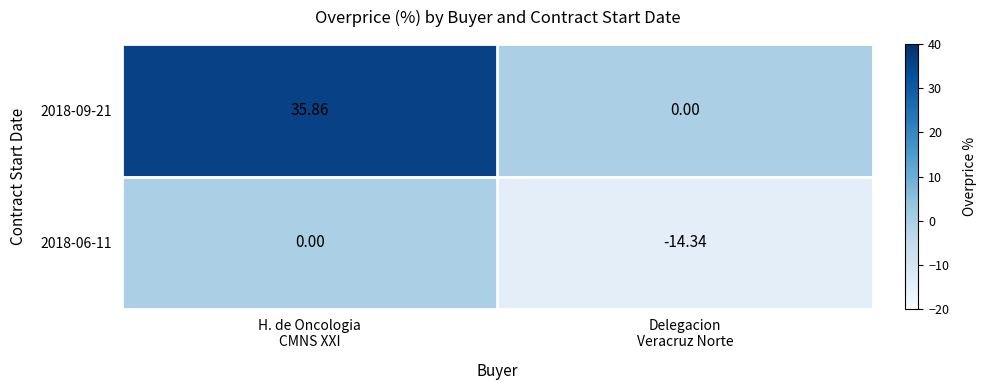

At how many categories does at least one series exceed 23?

1